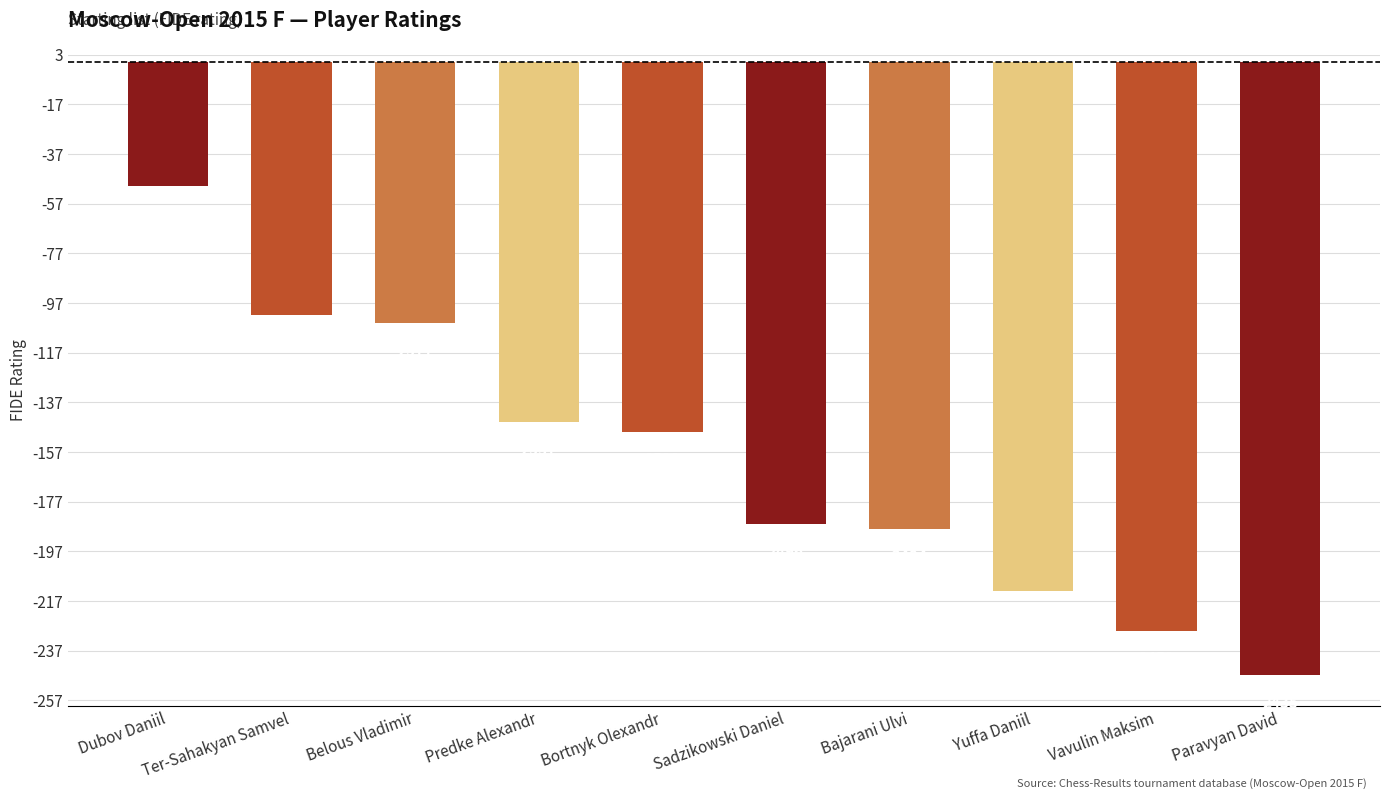

What is the greatest value displayed?

-50